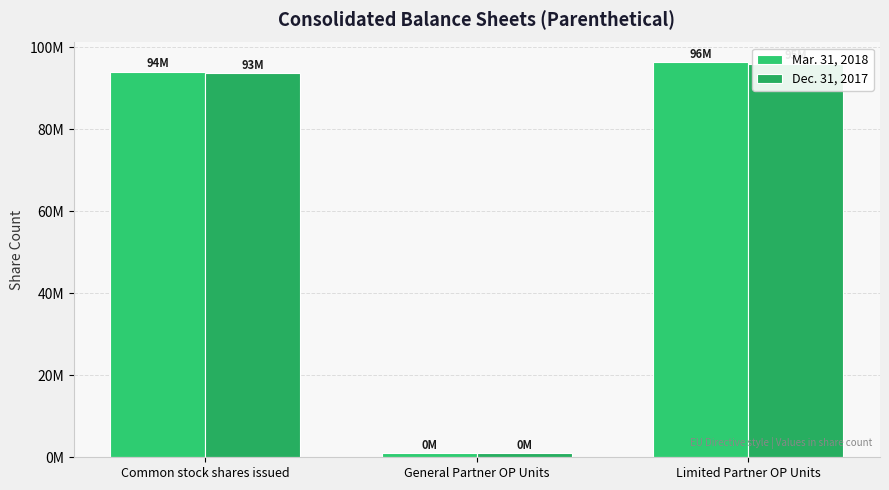

Is the value of Mar. 31, 2018 at General Partner OP Units greater than the value of Dec. 31, 2017 at General Partner OP Units?

Yes